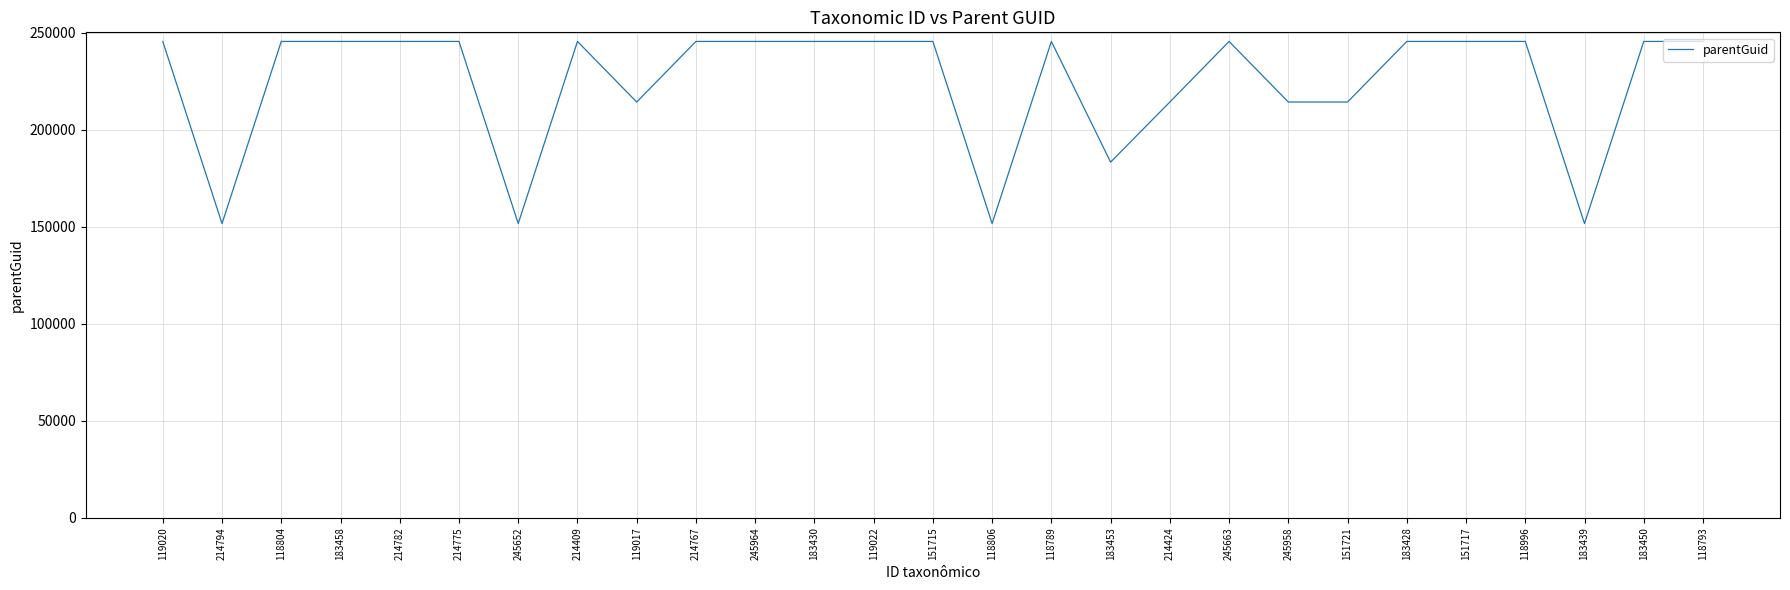

What is the ratio of the value at 183450 to the value at 118806?

1.6